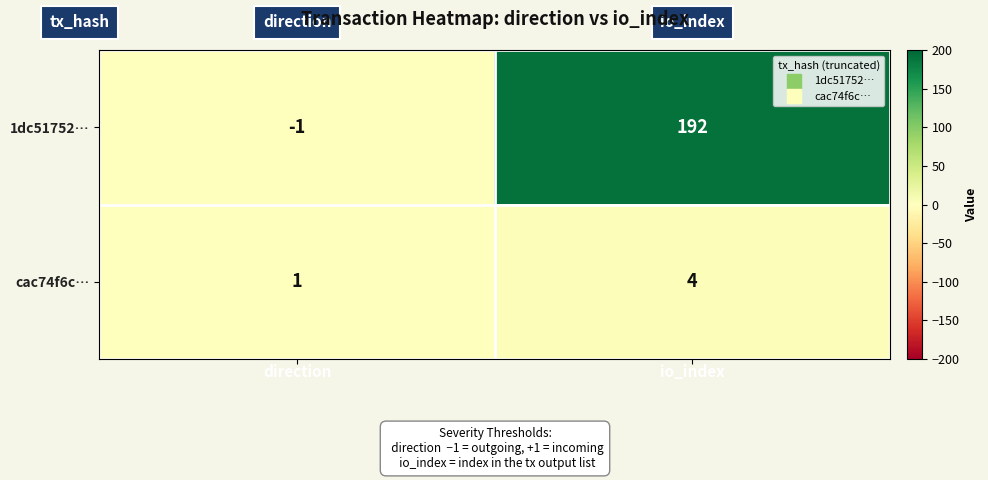

How many series are shown in this chart?

2